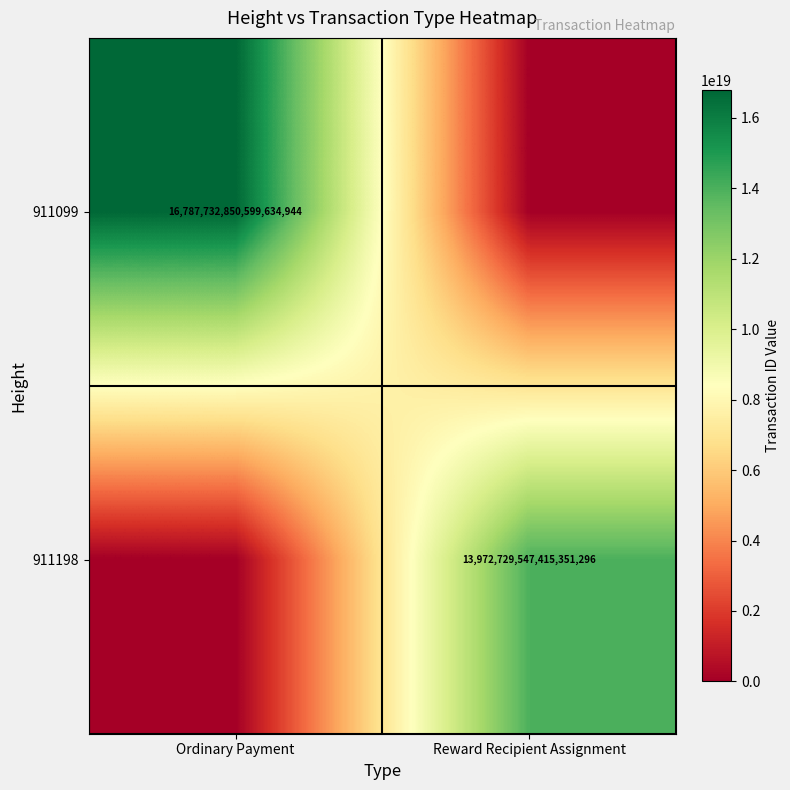

Is it true that 911099 equals 23812887201577074688 at Ordinary Payment?

False